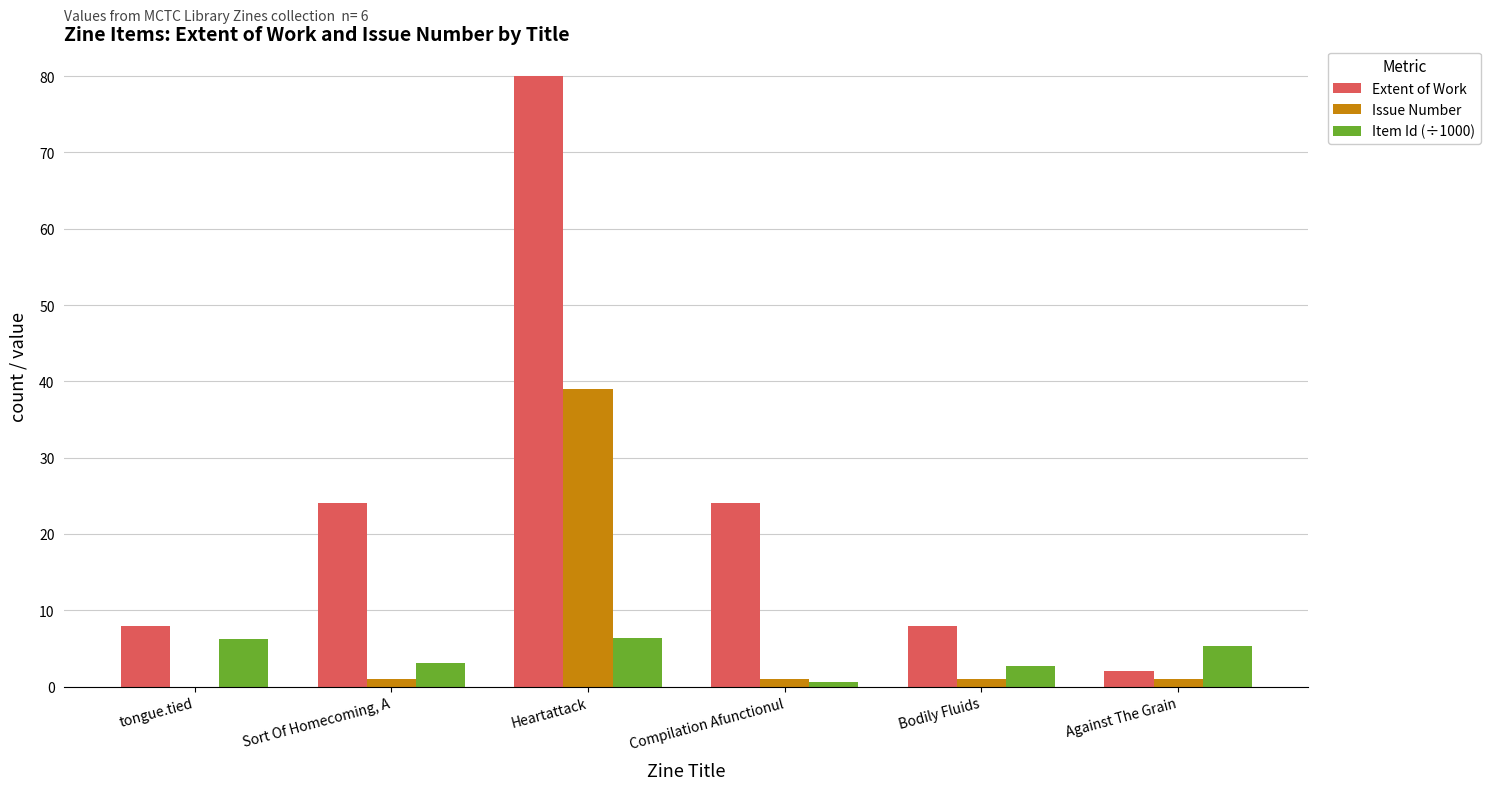

Is it true that Extent of Work equals 111.6 at Heartattack?

False